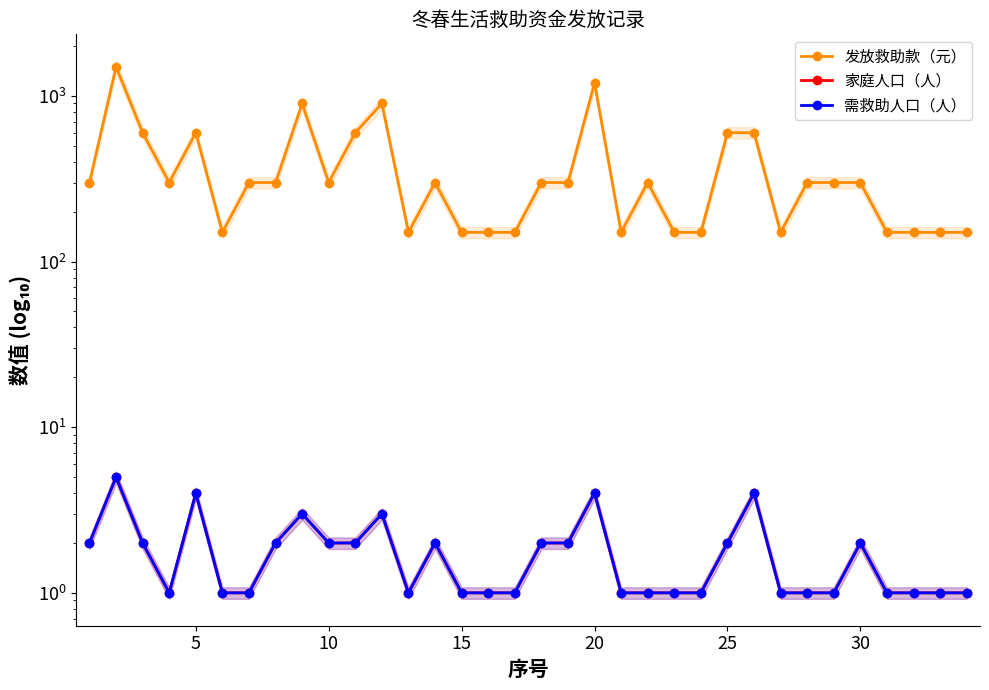

What is the difference between the second highest and second lowest values in the 家庭人口（人） series?

3